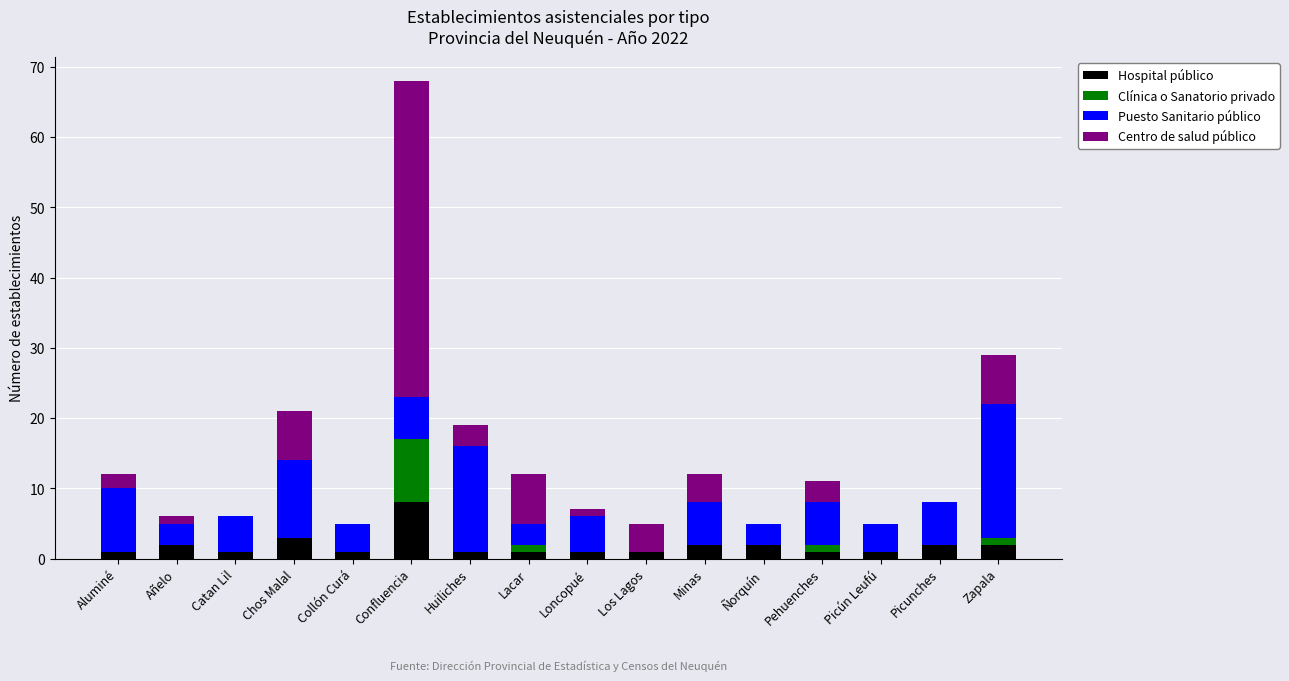

What is the maximum value for Hospital público?

8